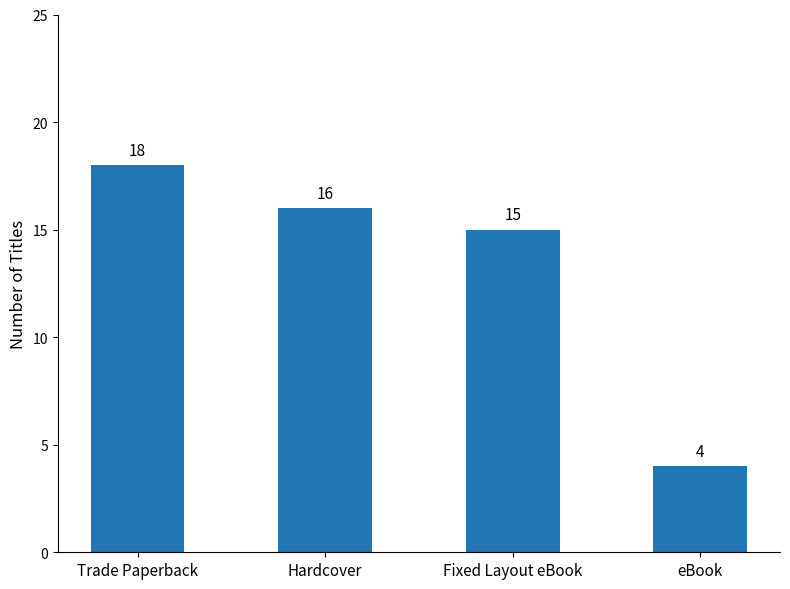

What is the sum of the values at Trade Paperback and Hardcover?

34